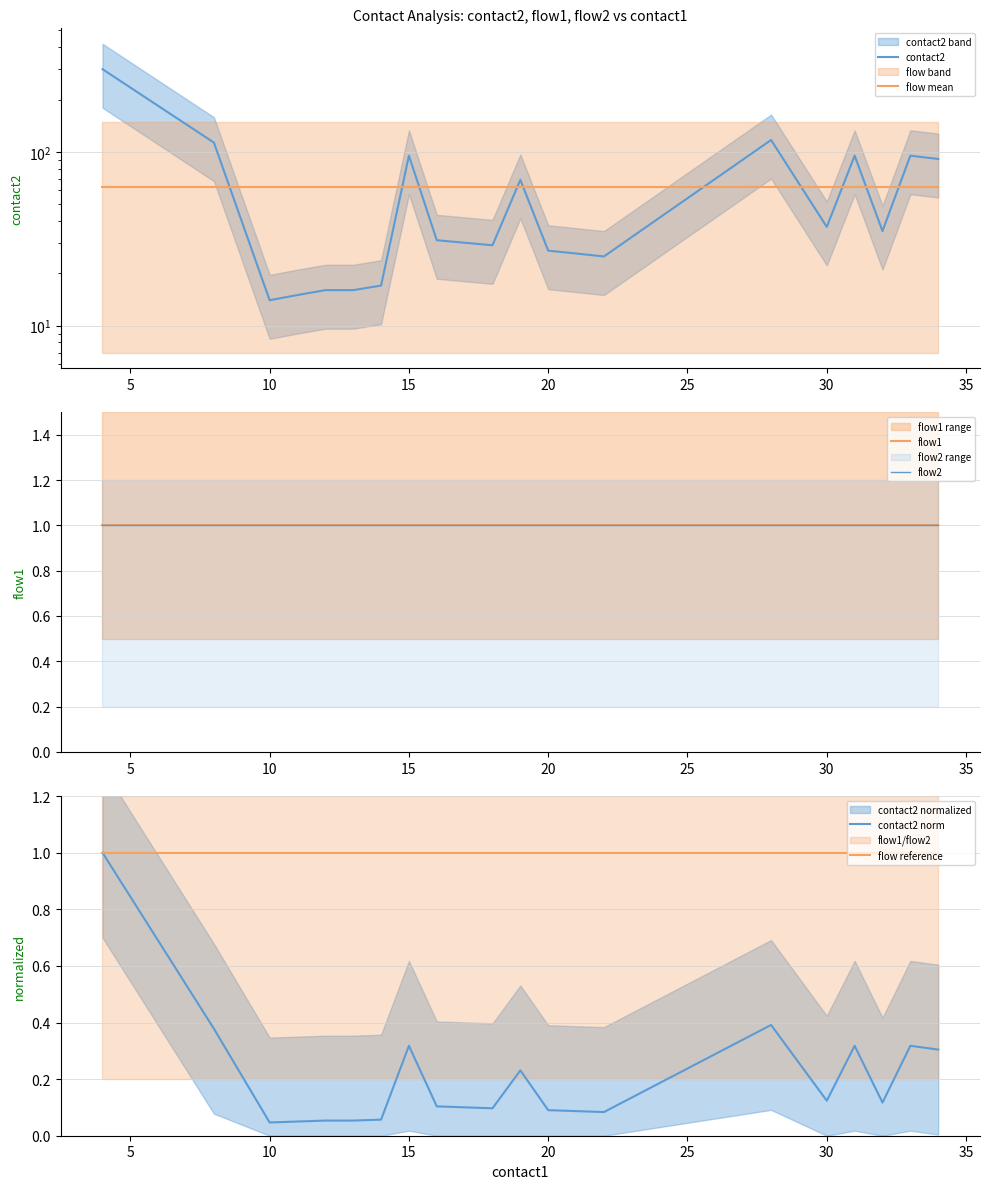

The value of flow reference at 20 is 1.6. True or false?

False